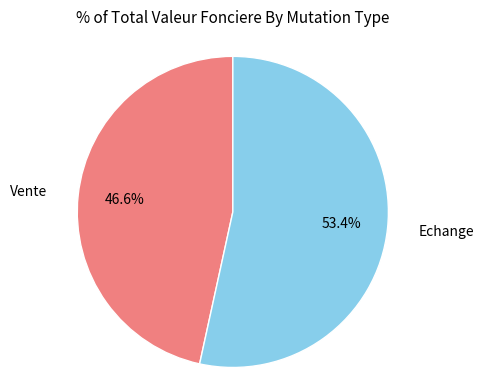

Which has a higher value, Echange or Vente?

Echange